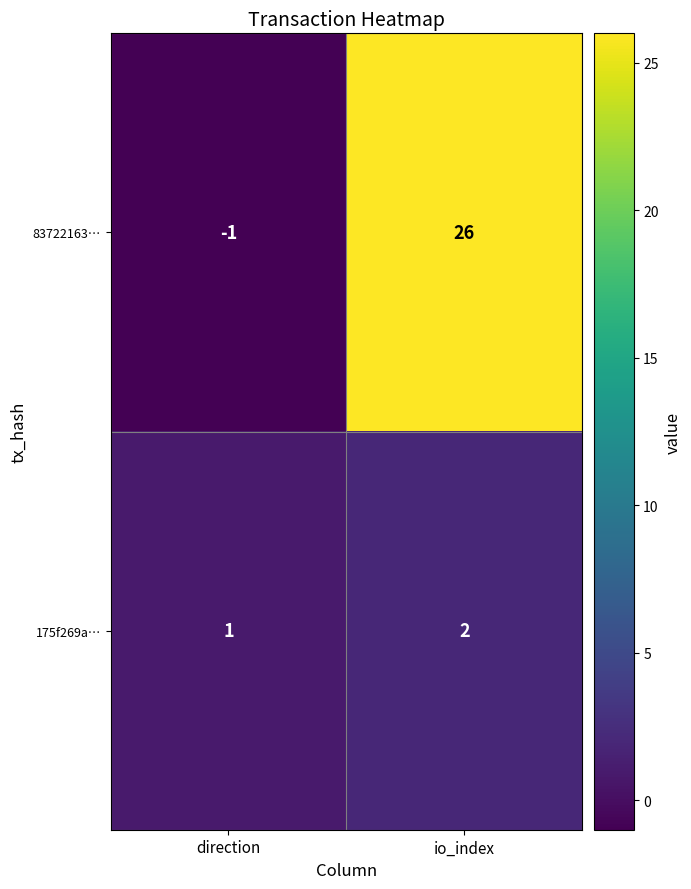

The value of 175f269a… at direction is 1. True or false?

True